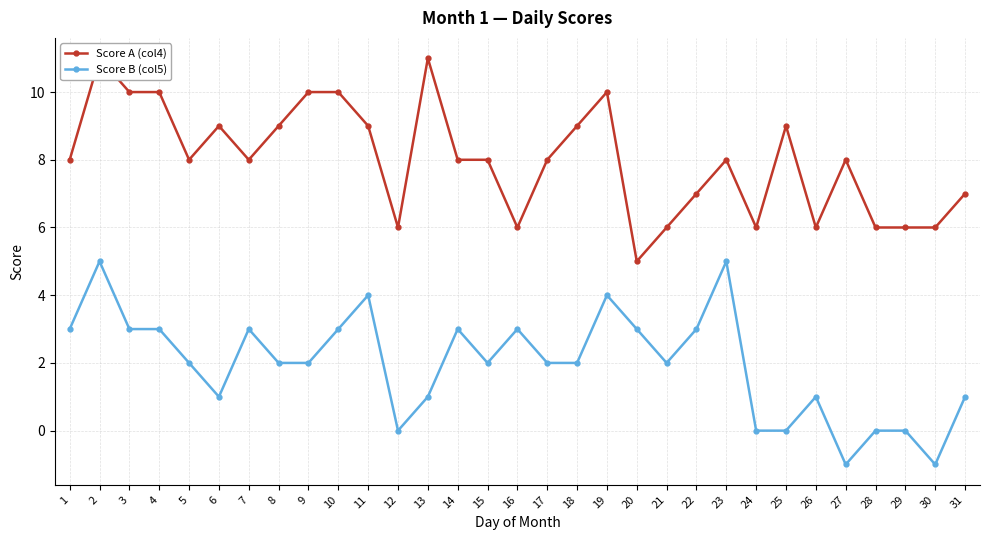

Which series has the largest total across all categories?

Score A (col4)